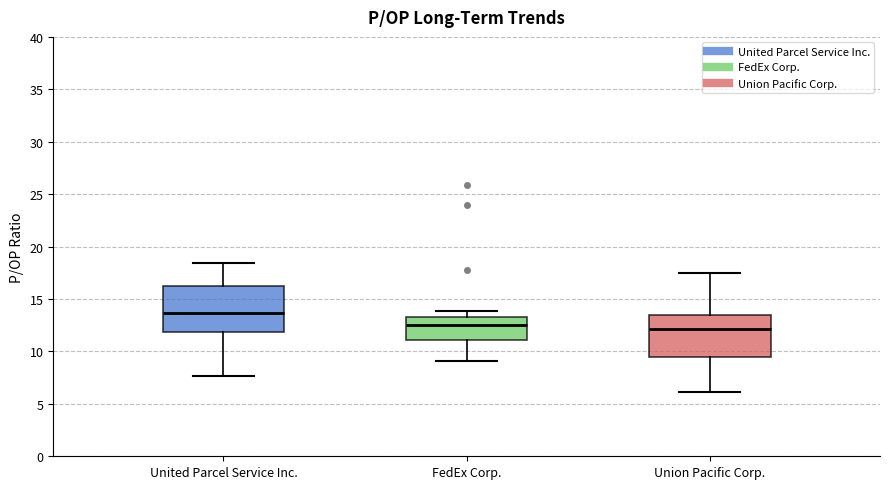

Reading left to right, transcribe this box plot: for each box, give where its median line is, the range the box spans, and where its two whiskers end, as read against the y-axis. The values are not printed on the chart, so give them approximately, as read against the axis.

United Parcel Service Inc.: median 13.5, box 12.0 to 16.0, whiskers 7.5 to 18.5
FedEx Corp.: median 12.5, box 11.0 to 13.0, whiskers 9.0 to 14.0
Union Pacific Corp.: median 12.0, box 9.5 to 13.5, whiskers 6.0 to 17.5